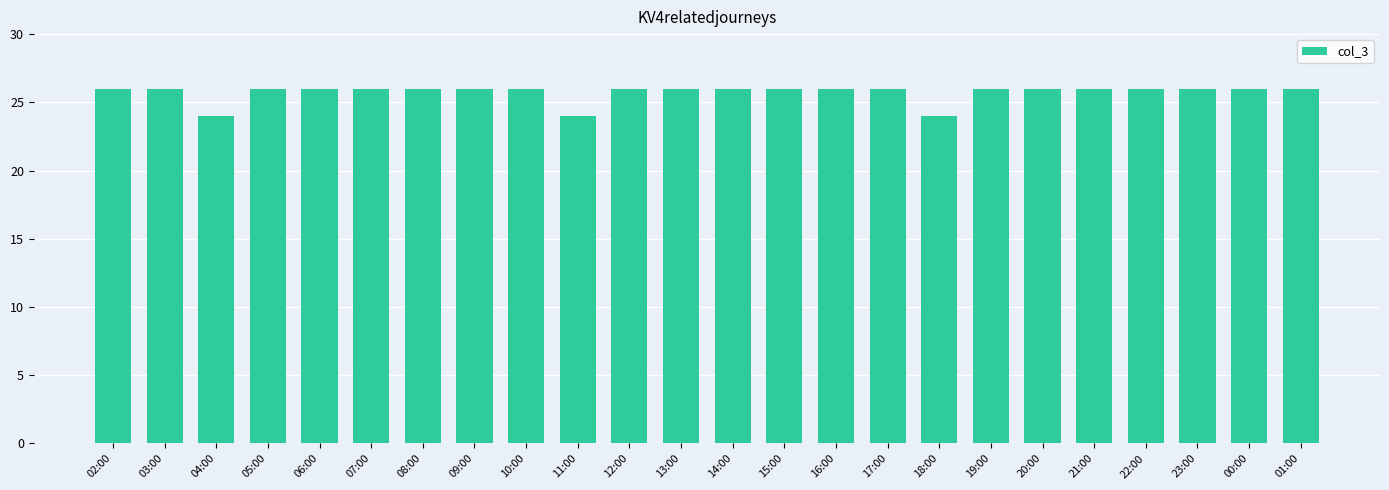

True or false: the data shows 8 at 17:00.

False